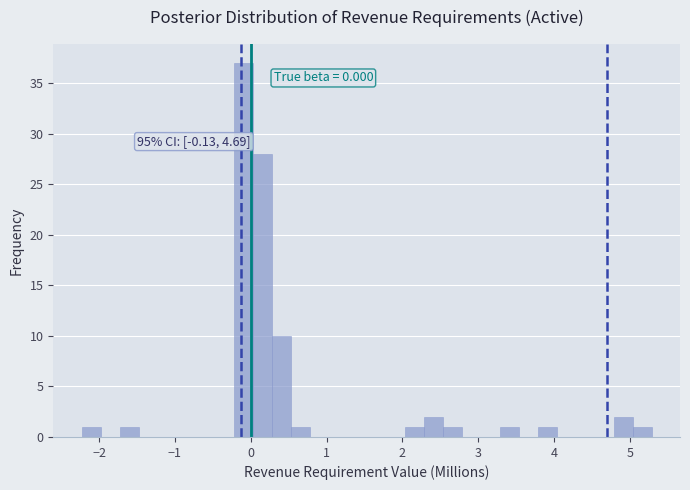

Read against the x-axis, roughly where is the centre of the tallest bar?

-0.1